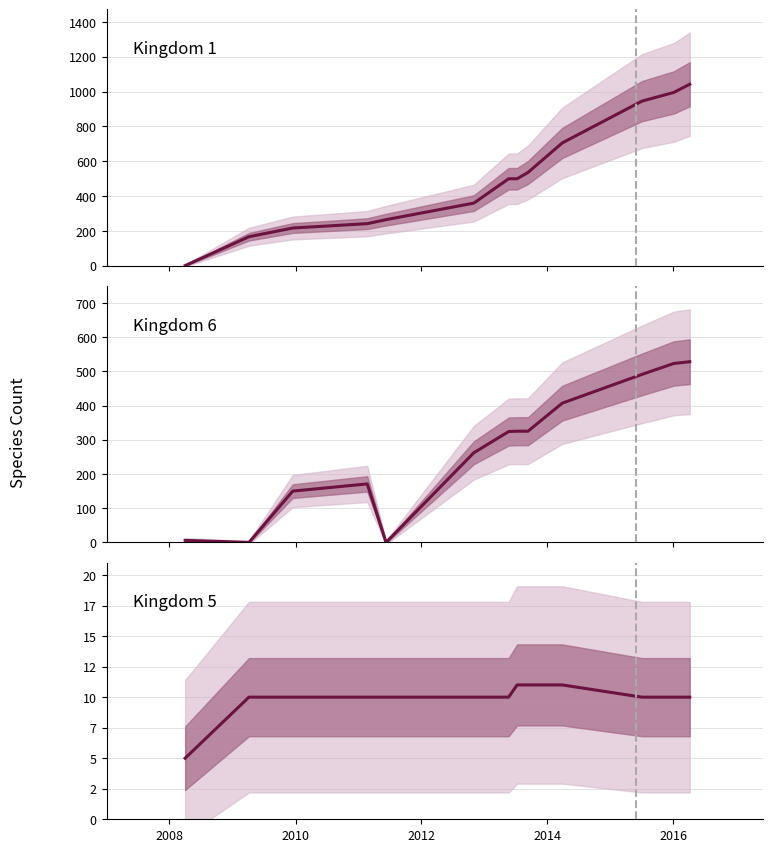

Count the number of categories in the chart.

13